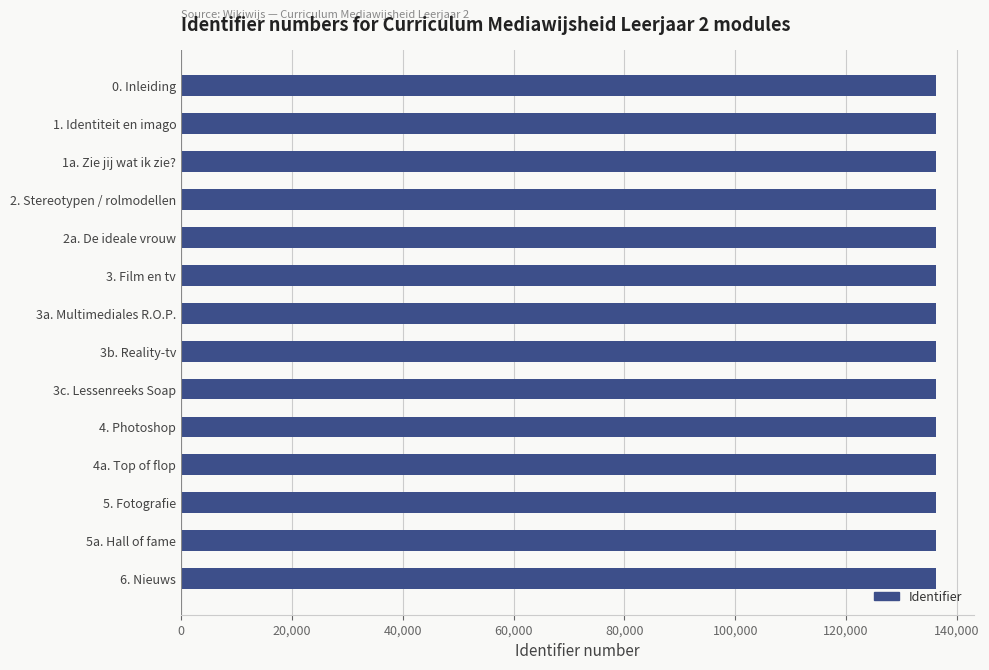

What is the ratio of the value at 1. Identiteit en imago to the value at 3. Film en tv?

1.0